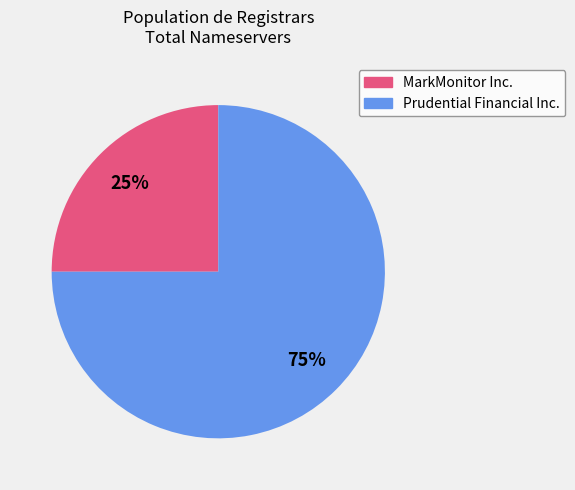

What is the largest slice in the pie chart?

Prudential Financial Inc.